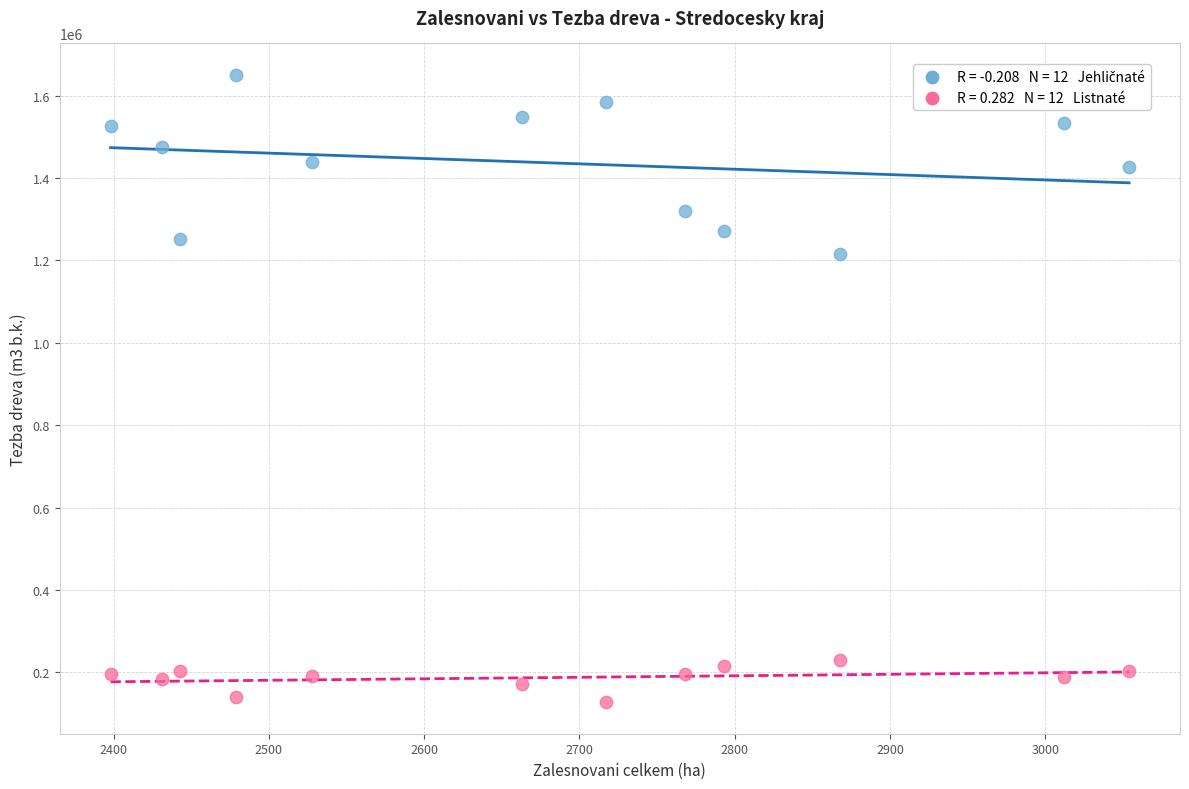

Across all series, what Y value is closest to 888964?

1215789